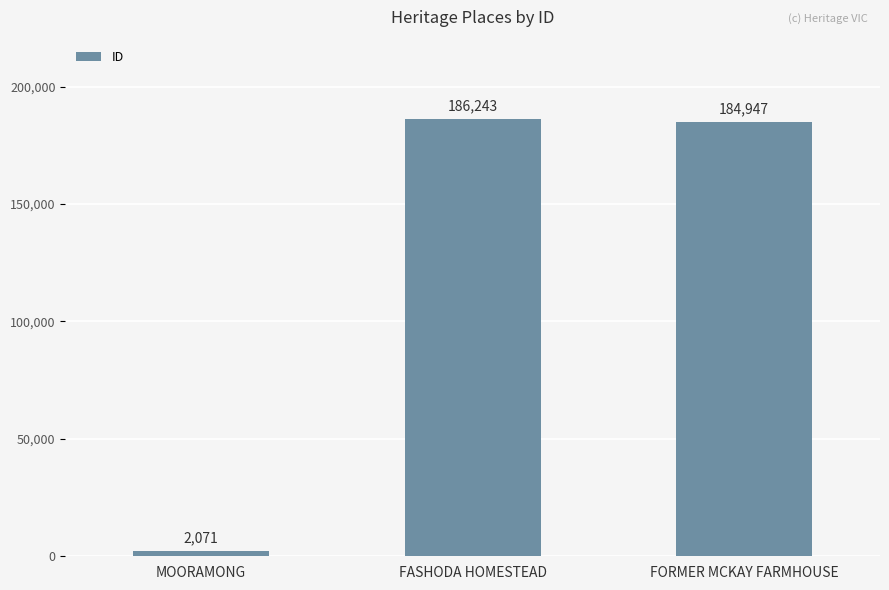

List the labels in order of value, smallest first.

MOORAMONG, FORMER MCKAY FARMHOUSE, FASHODA HOMESTEAD